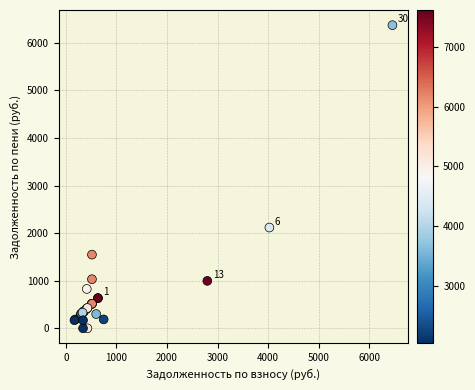

What Y value in the scatter plot is closest to 3186?

2118.6